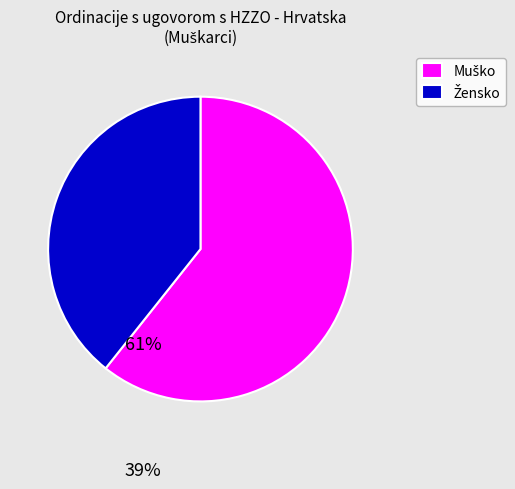

Is there a majority slice in this chart?

Yes